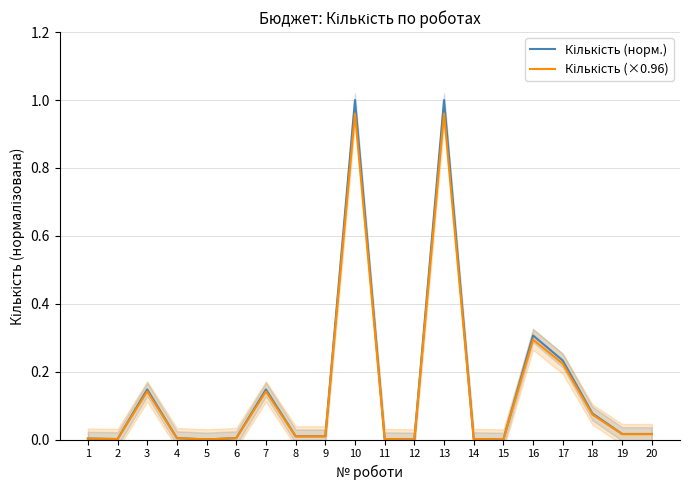

Count the number of categories in the chart.

20